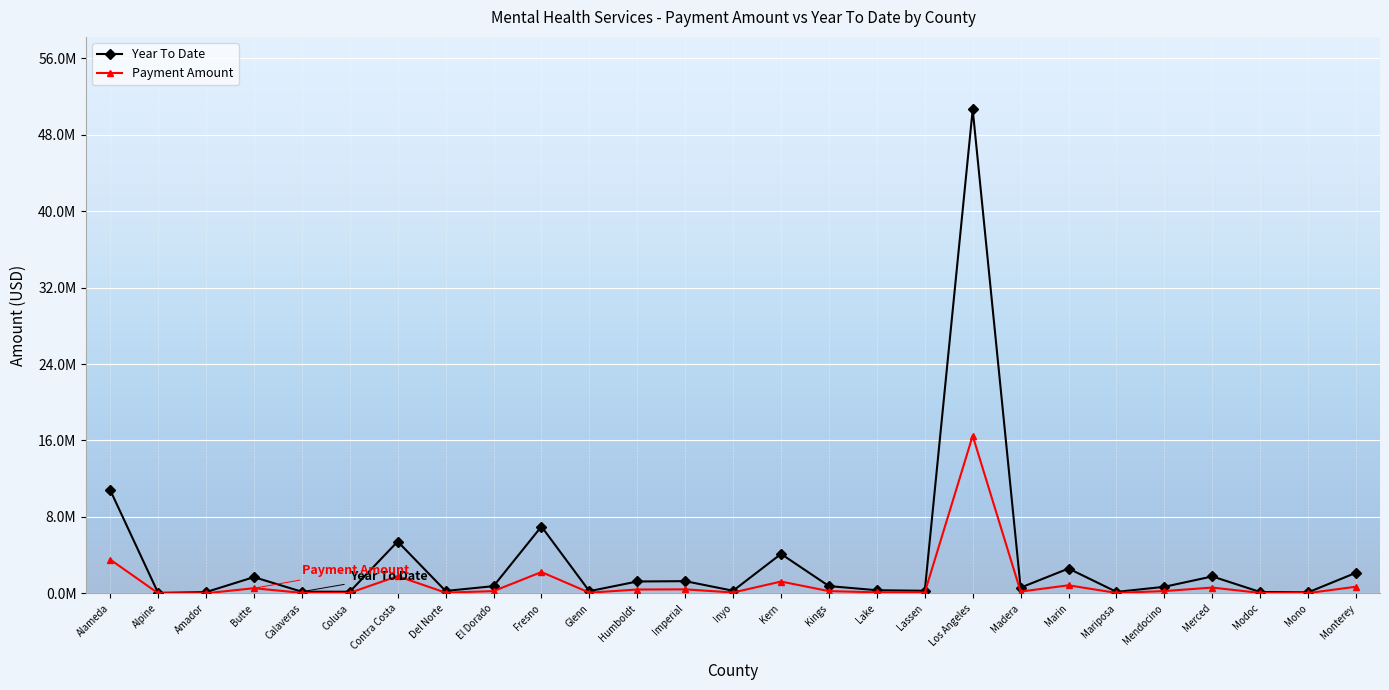

Rank the series by their average value, from lowest to highest.

Payment Amount, Year To Date